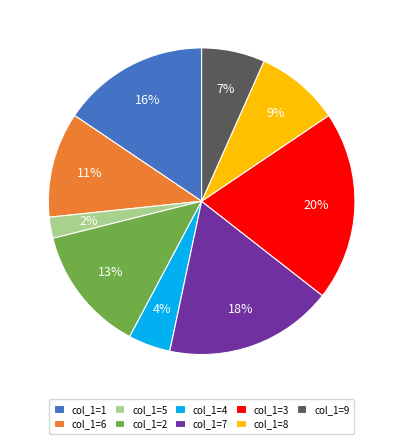

To the nearest percent, what is the combined percentage of col_1=5 and col_1=9?

9%